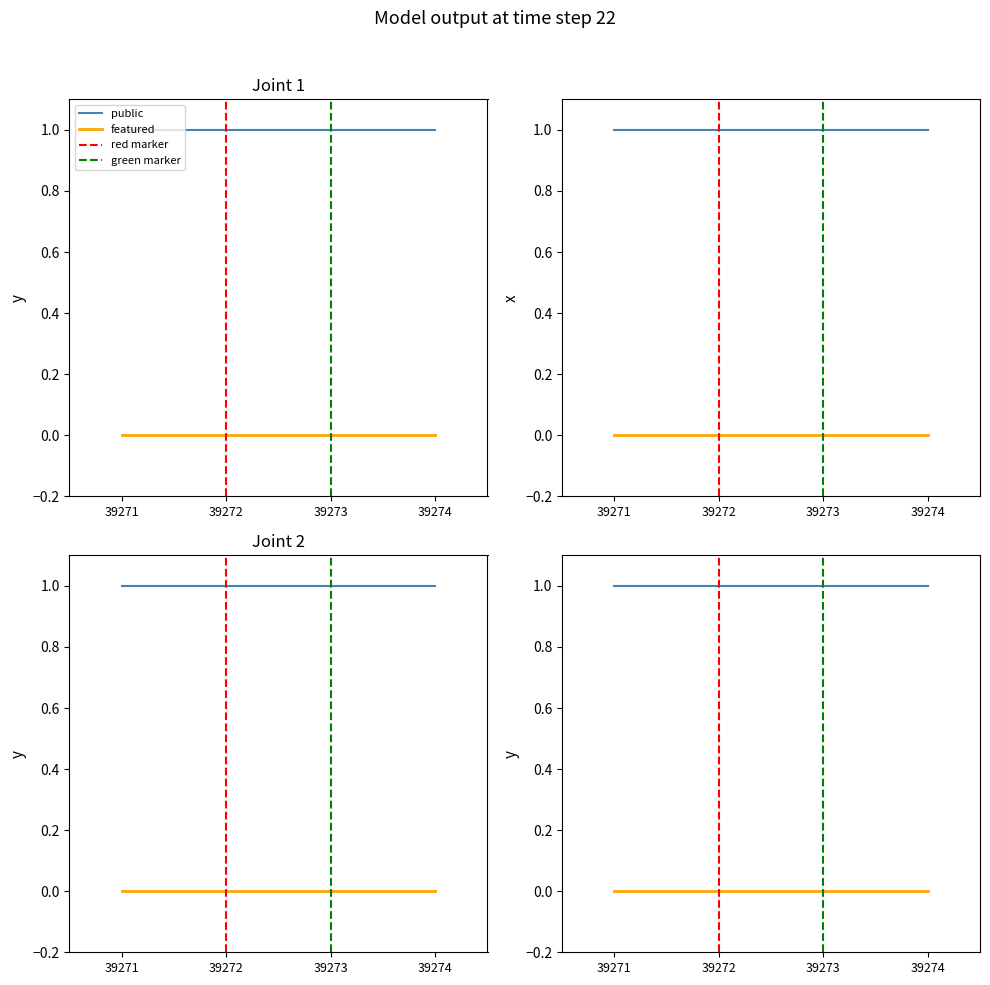

At which category does the chart reach its peak across all series?

39271